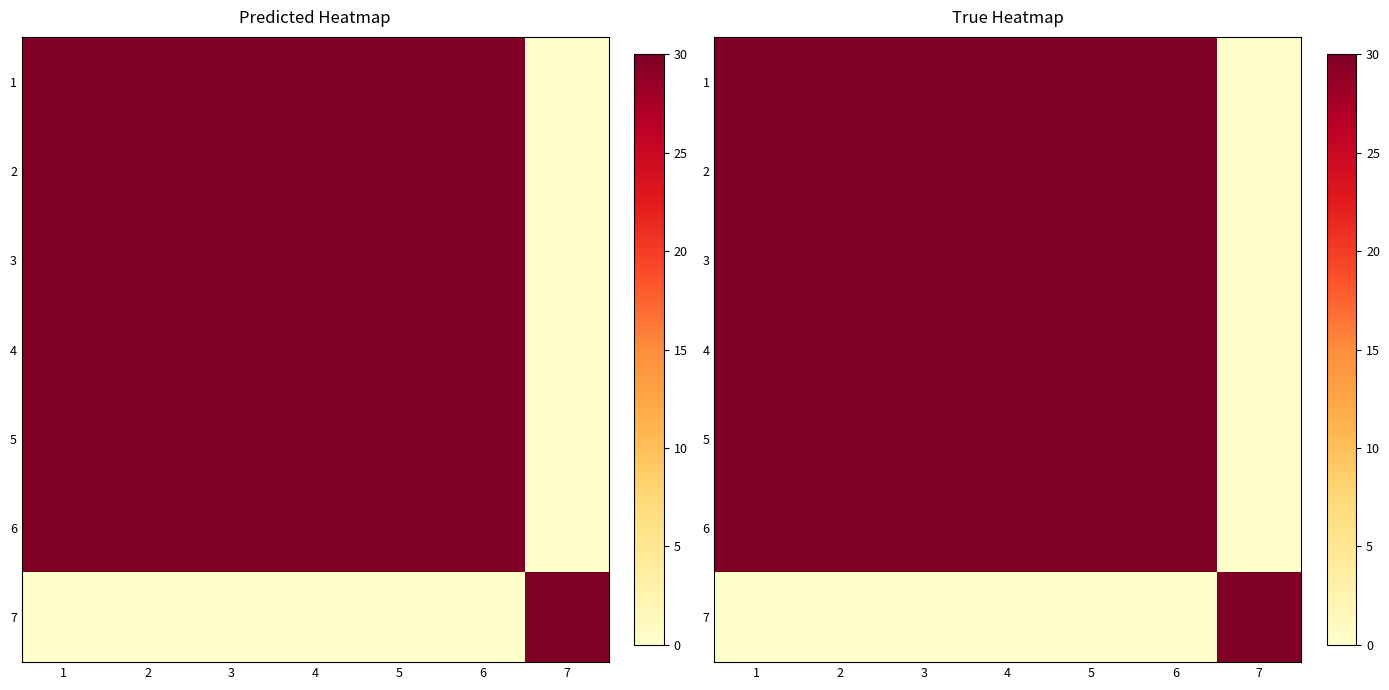

What is the maximum value shown in the chart?

30